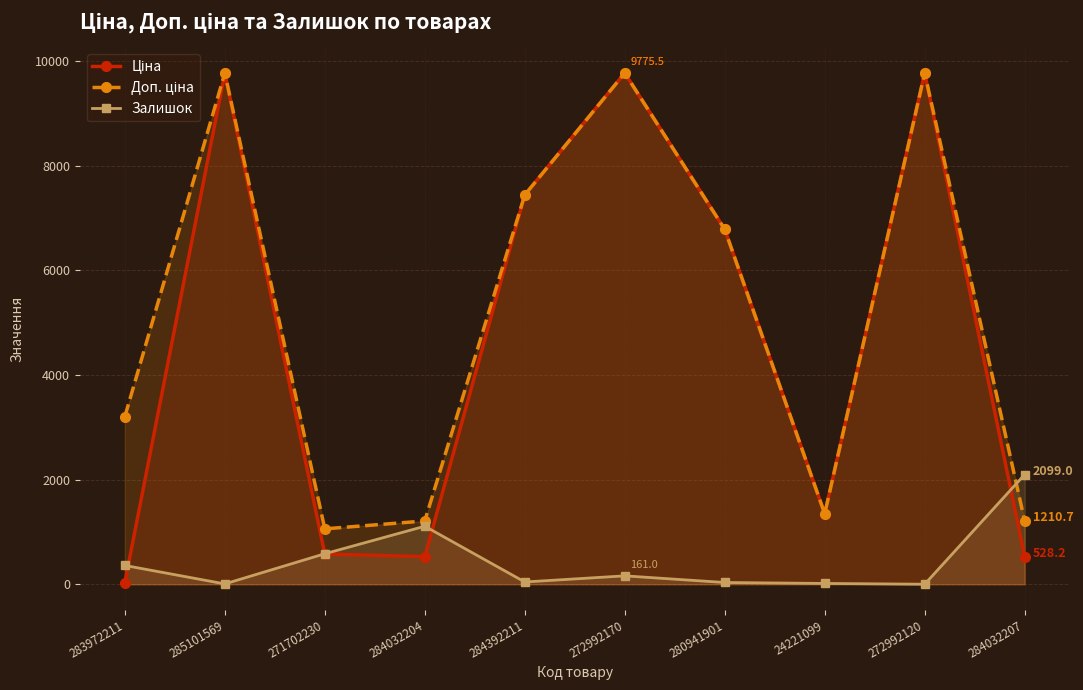

Between which two adjacent categories do Ціна and Залишок first intersect?

283972211 and 285101569